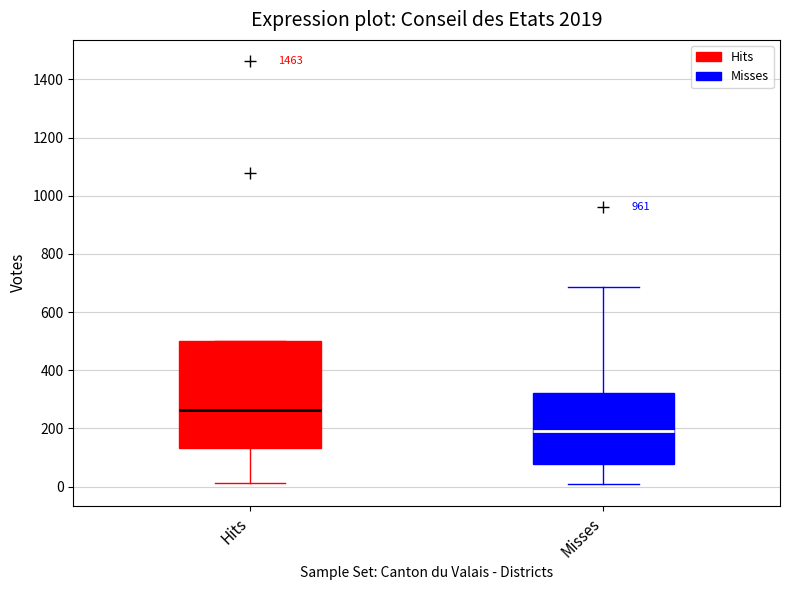

Comparing the boxes themselves (not the whiskers), which one is the tallest?

Hits